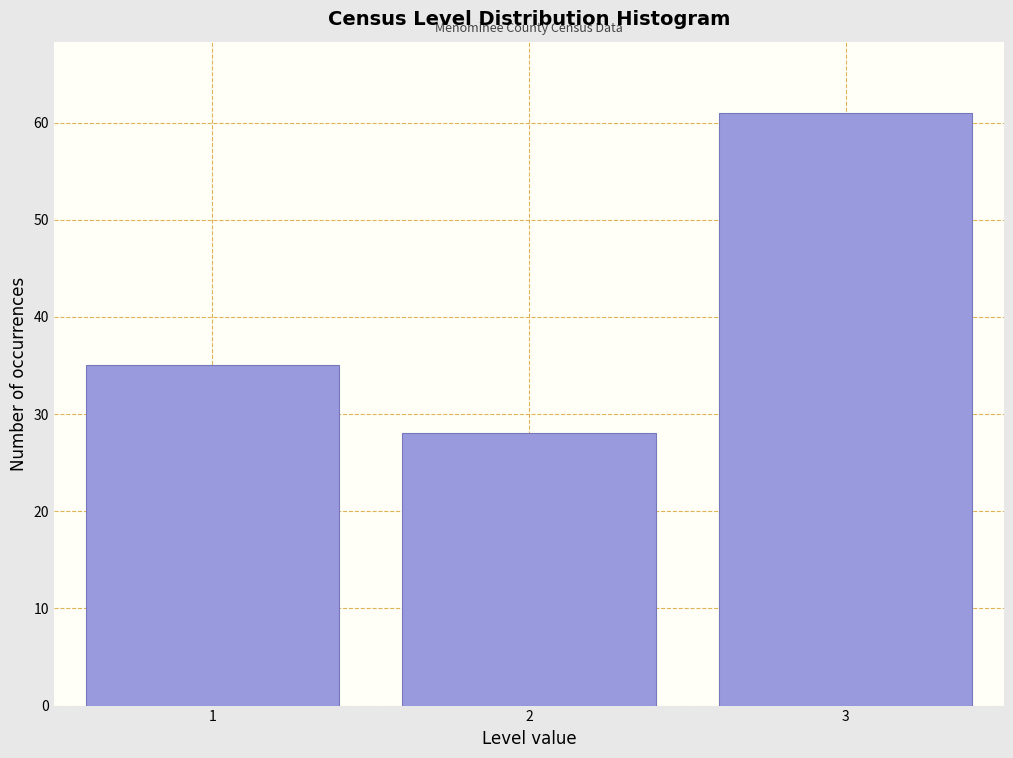

Reading left to right, transcribe all the data shown in this chart.

1=35	2=28	3=61